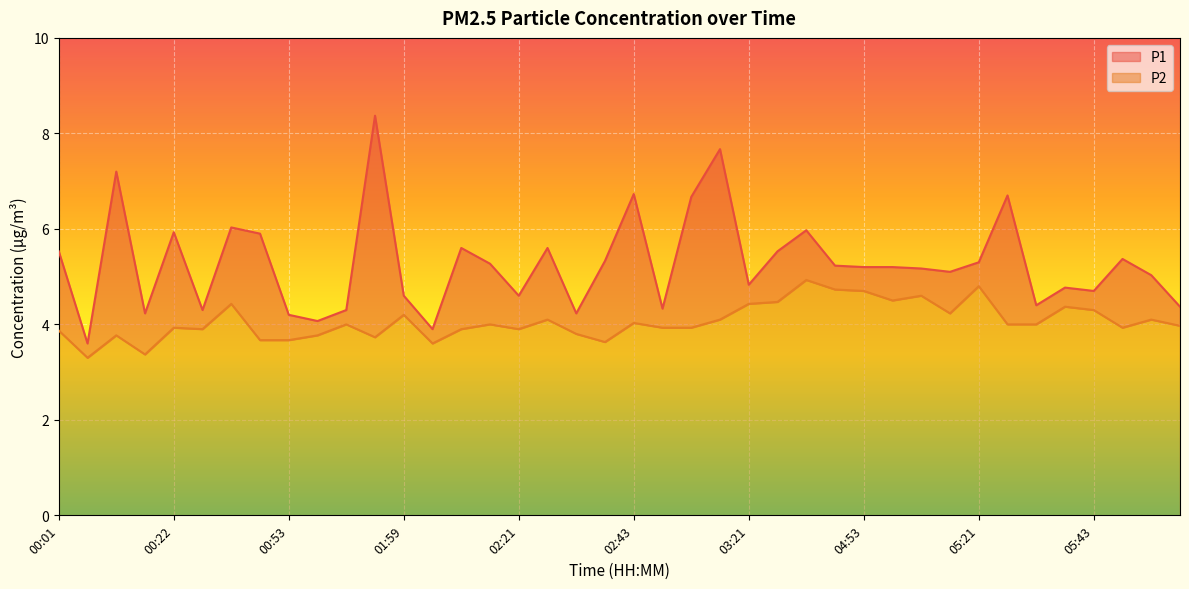

What is the average value of the P2 series?

4.1